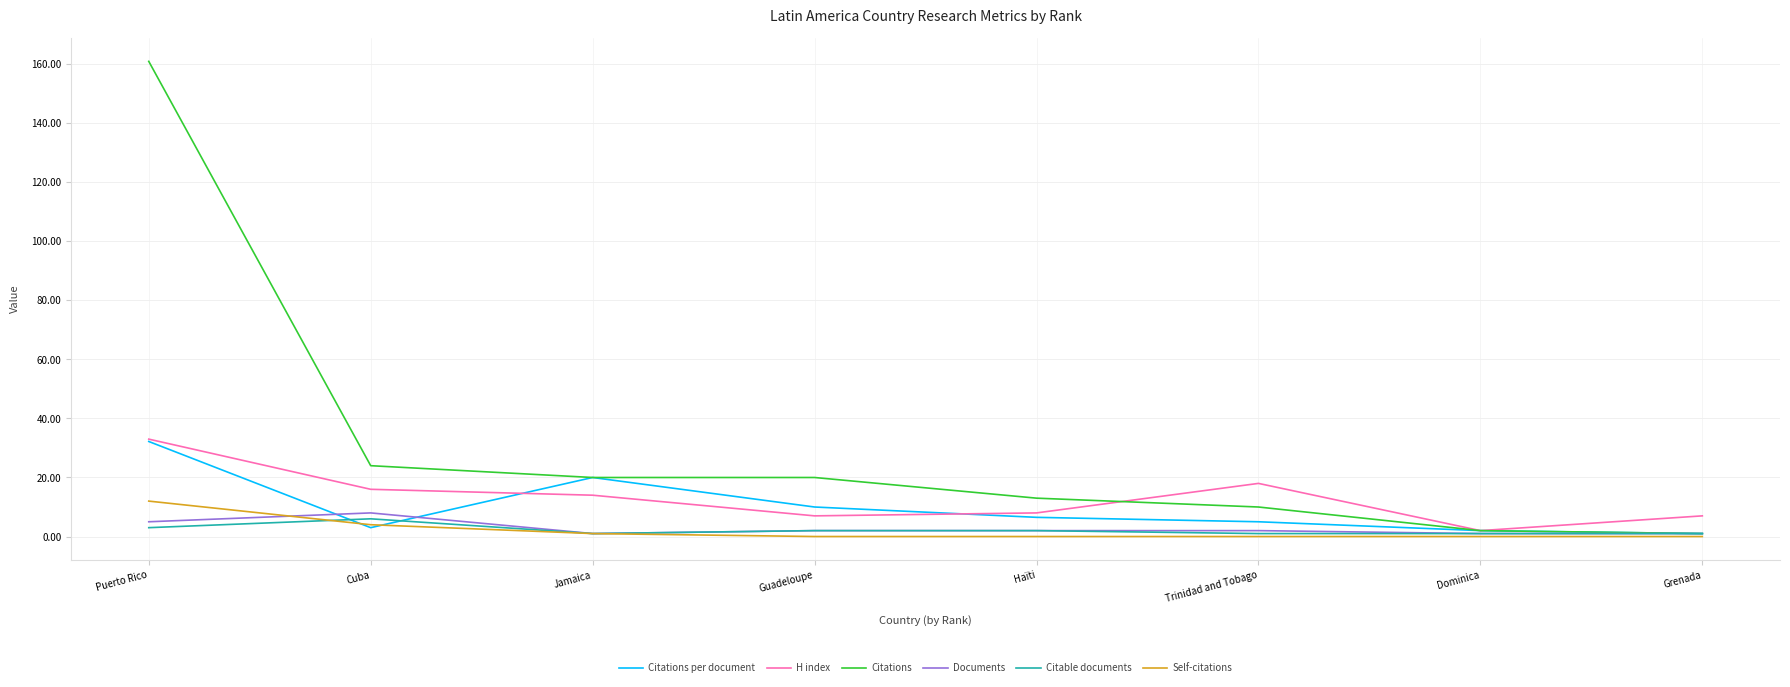

Which category has the highest value across all series?

Puerto Rico